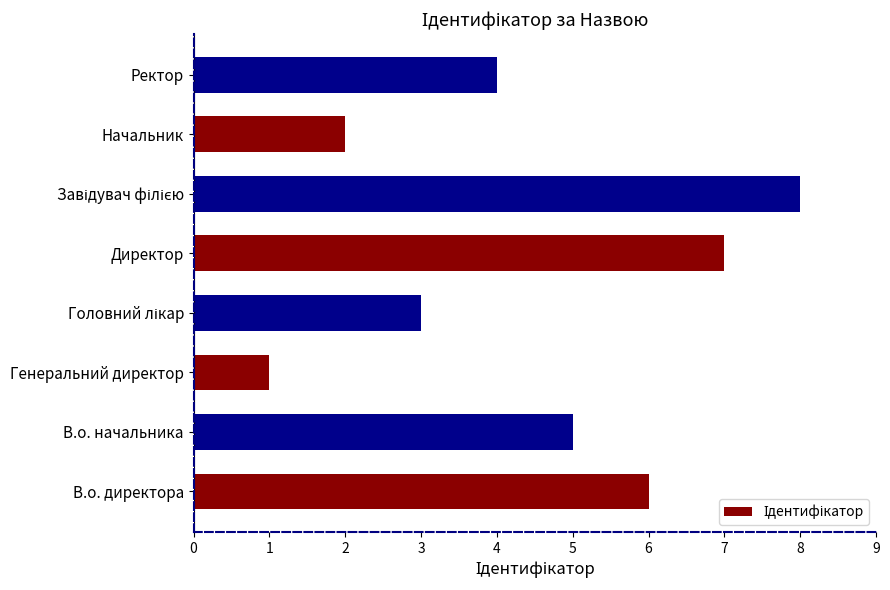

What is the maximum value shown in the chart?

8